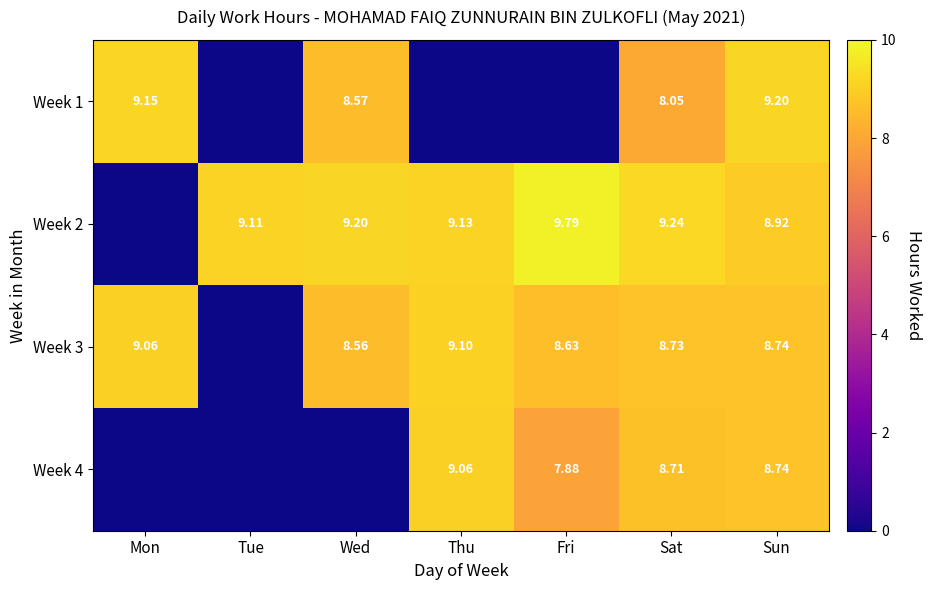

How many data points in Week 1 are above 8?

4